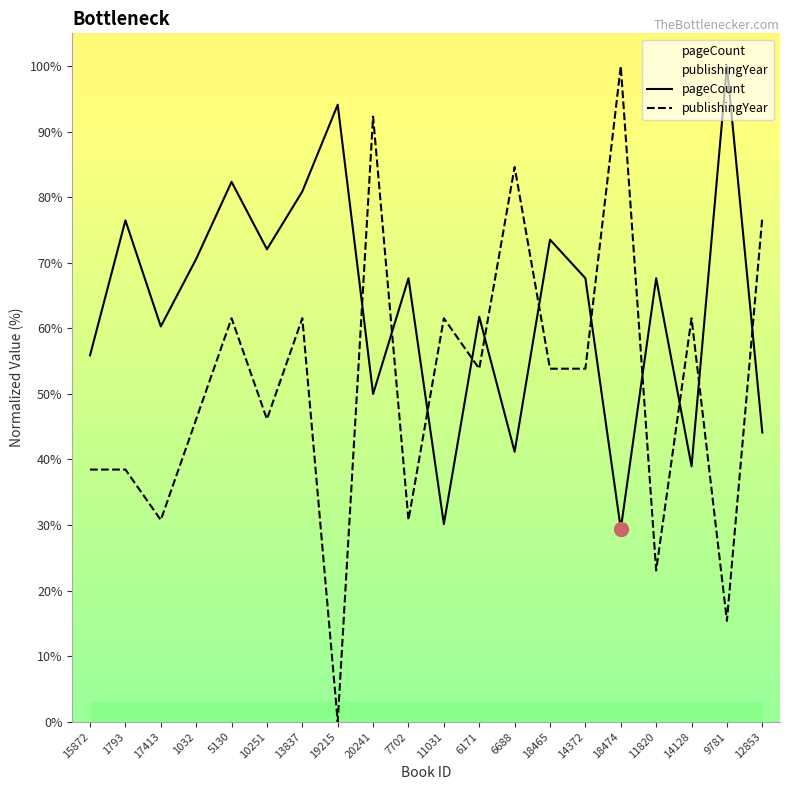

List the series in order of their overall mean, lowest first.

publishingYear, pageCount